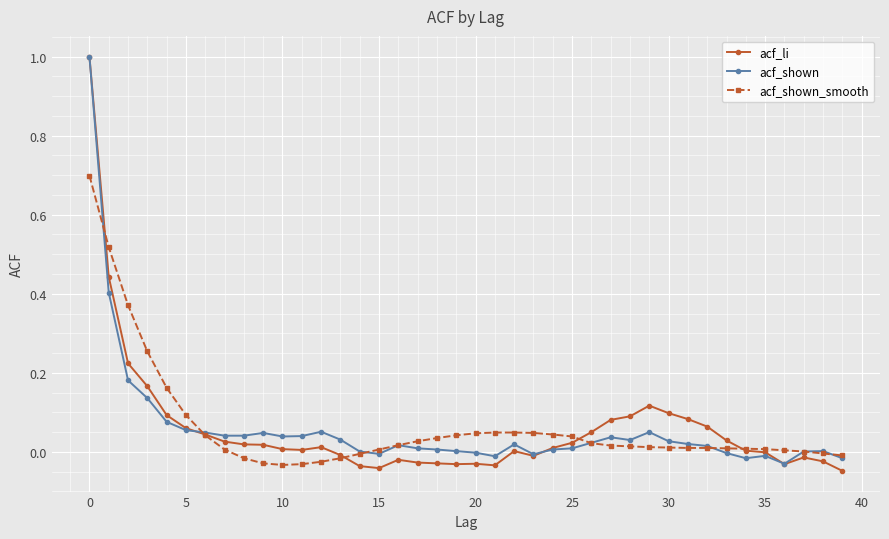

Which series has the widest spread of values?

acf_li